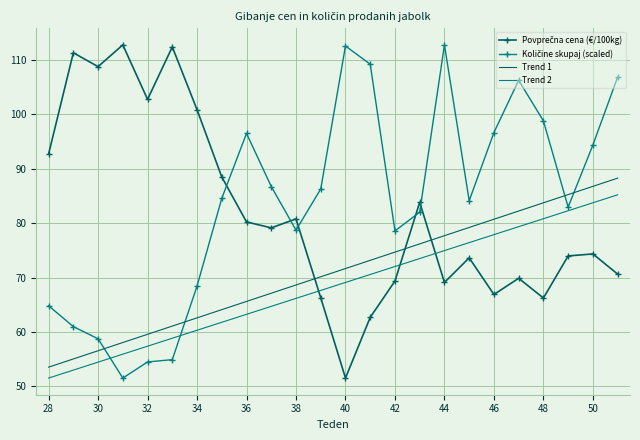

What is the greatest value displayed?

112.7